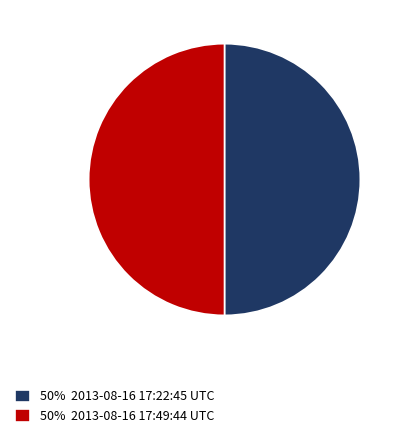

What is the ratio of the value at 50% 2013-08-16 17:22:45 UTC to the value at 50% 2013-08-16 17:49:44 UTC?

1.0